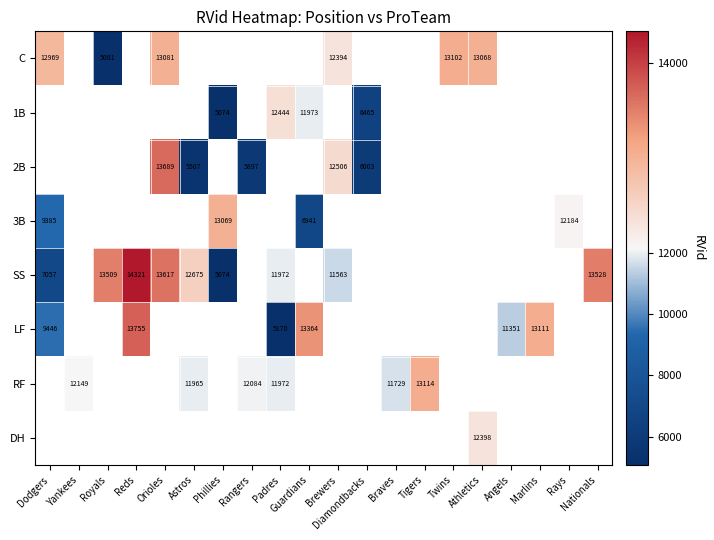

Is it true that C equals 8707 at Twins?

False